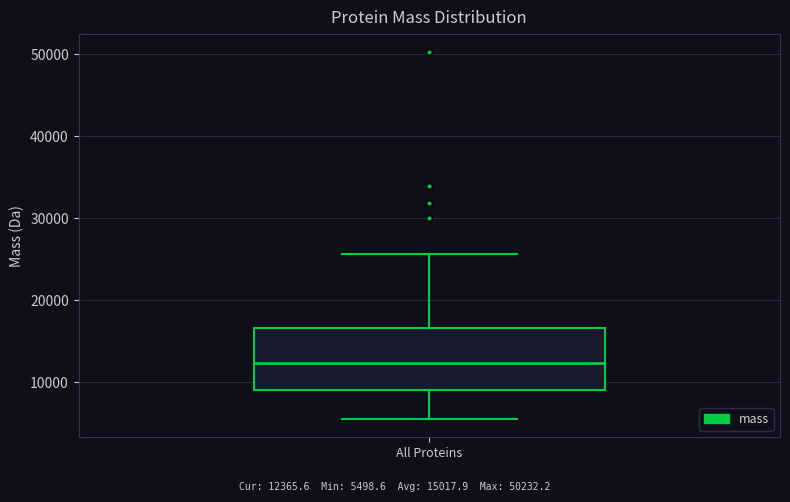

Read this box plot against the y-axis: the position of the median line, the range covered by the box, and the ends of both whiskers. The values are not printed on the chart, so give them approximately, as read against the axis.

median 12000, box 9000 to 17000, whiskers 5000 to 26000